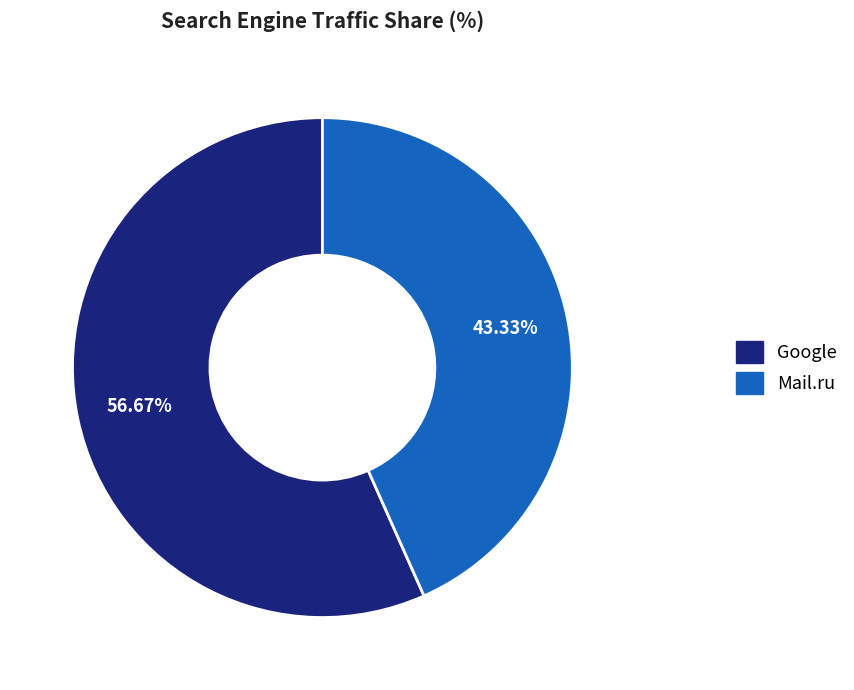

How many slices are in this pie chart?

2